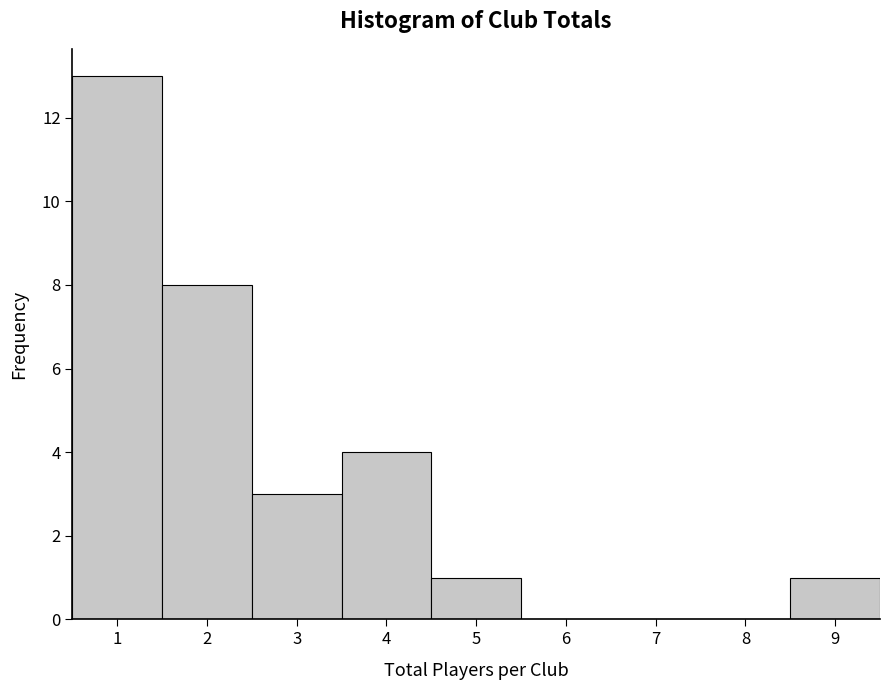

Which range on the x-axis has the tallest bar?

0.5 to 1.5